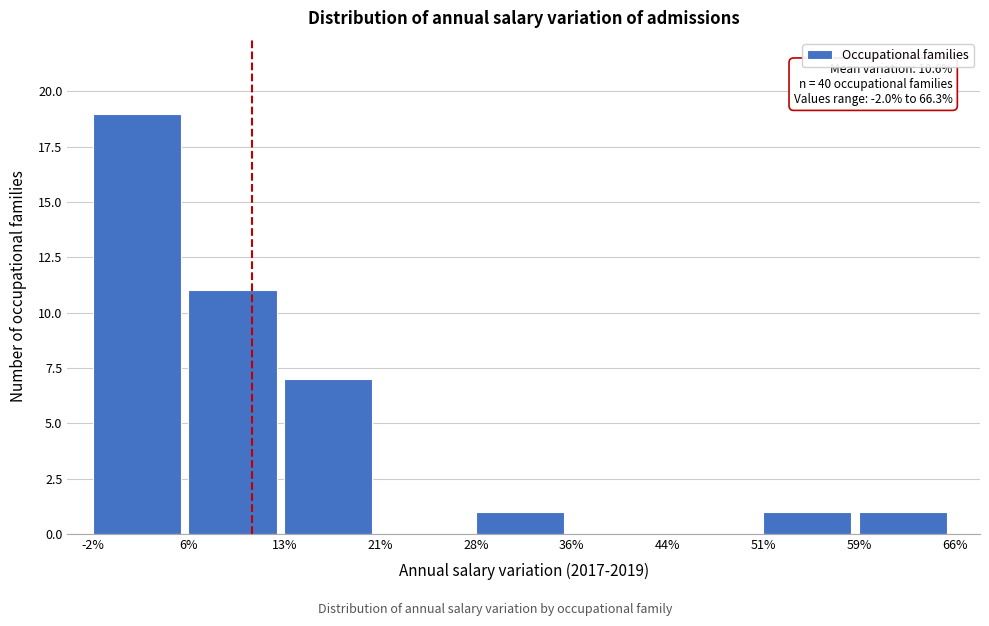

Reading right to left, list all the values displayed in this chart.

59%=1	51%=1	44%=0	36%=0	28%=1	21%=0	13%=7	6%=11	-2%=19